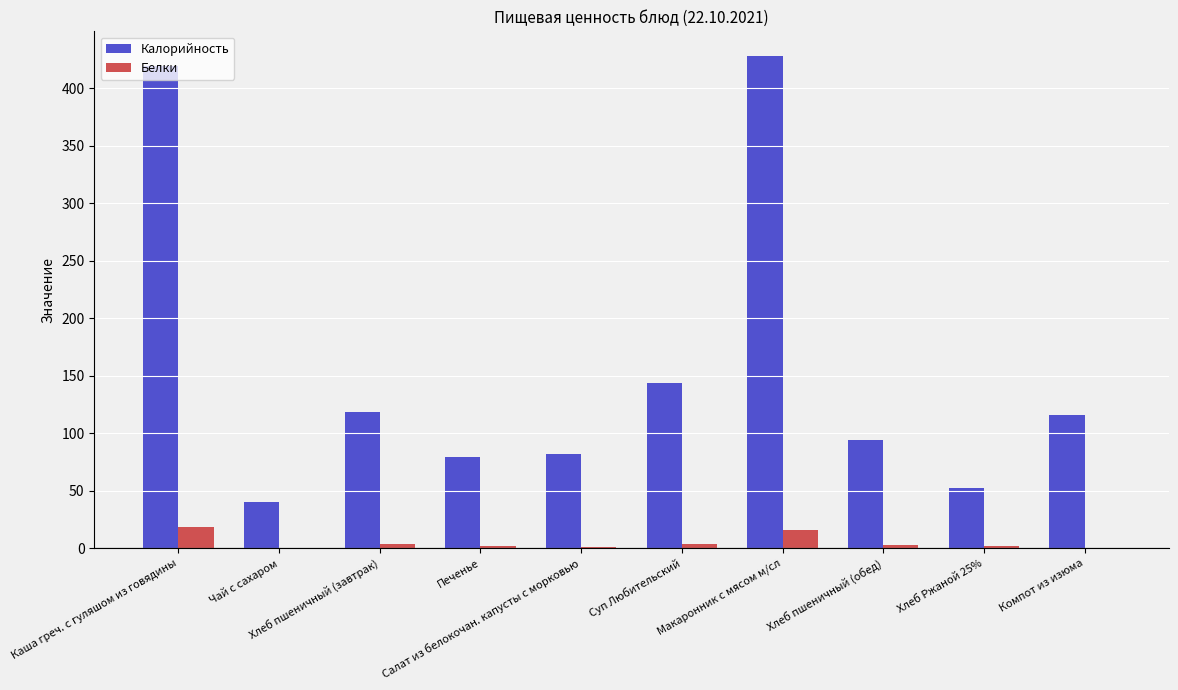

How many groups of bars are there?

10